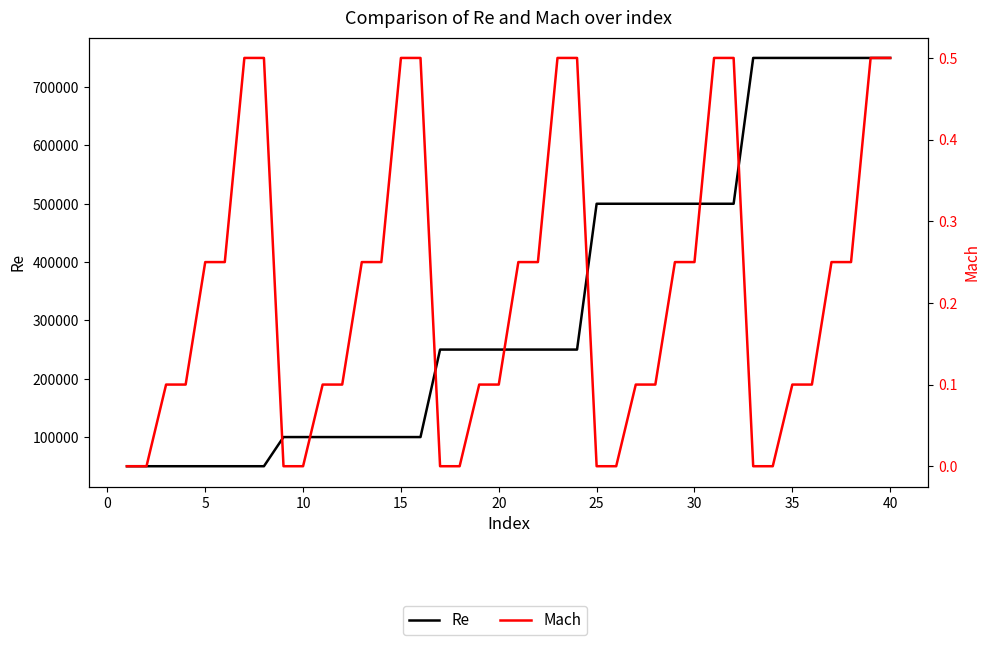

True or false: Mach and Re cross at least once.

False